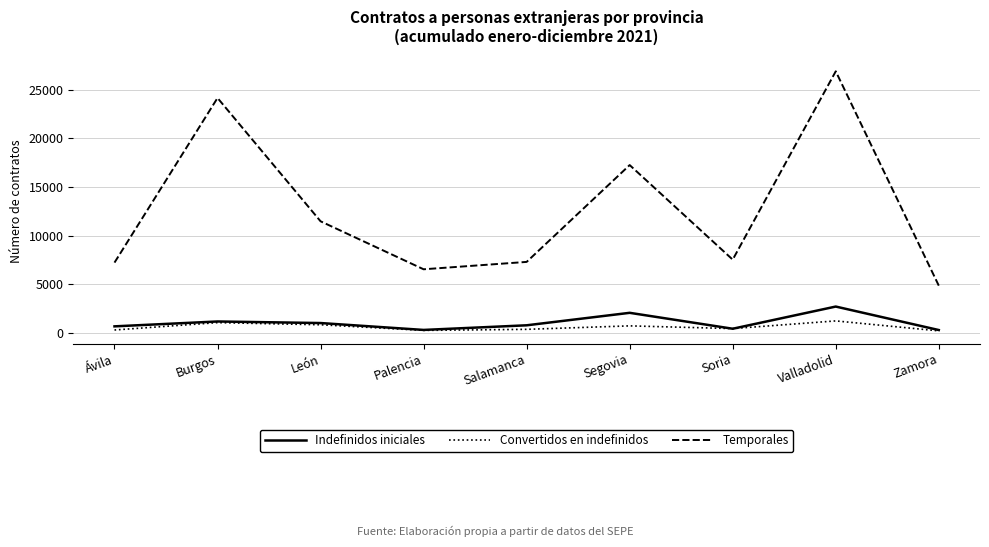

True or false: Temporales and Indefinidos iniciales cross at least once.

False